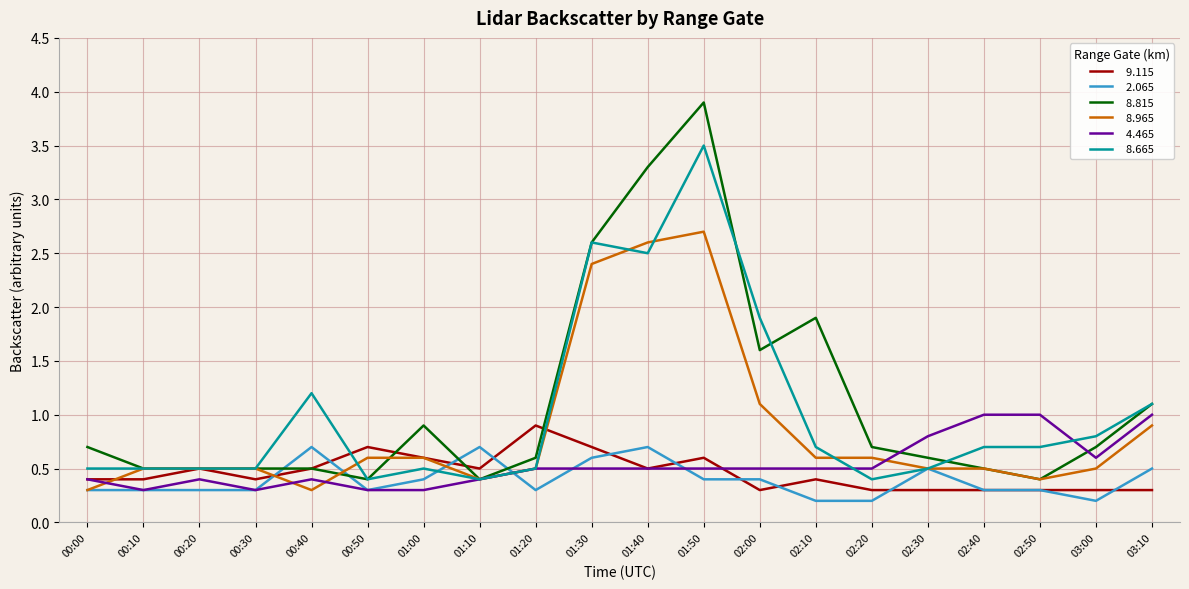

What position from the right is 00:20?

18